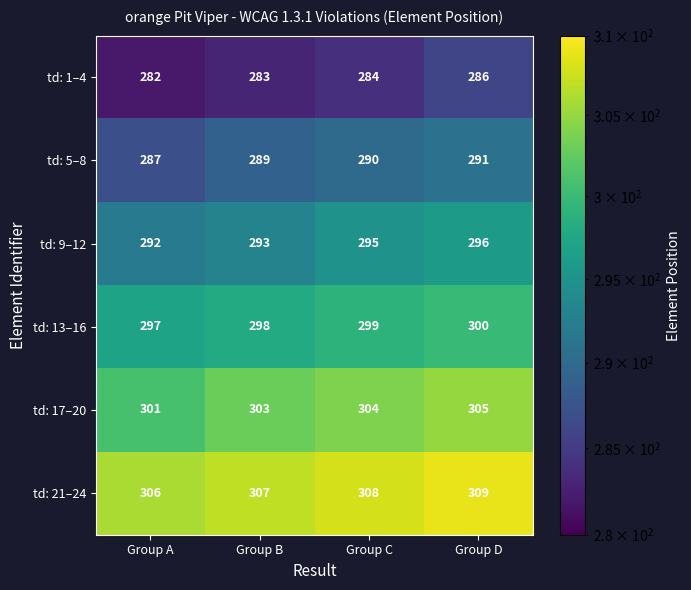

Reading left to right, what are all the values shown in this chart?

td: 1–4: Group A=282	Group B=283	Group C=284	Group D=286
td: 5–8: Group A=287	Group B=289	Group C=290	Group D=291
td: 9–12: Group A=292	Group B=293	Group C=295	Group D=296
td: 13–16: Group A=297	Group B=298	Group C=299	Group D=300
td: 17–20: Group A=301	Group B=303	Group C=304	Group D=305
td: 21–24: Group A=306	Group B=307	Group C=308	Group D=309